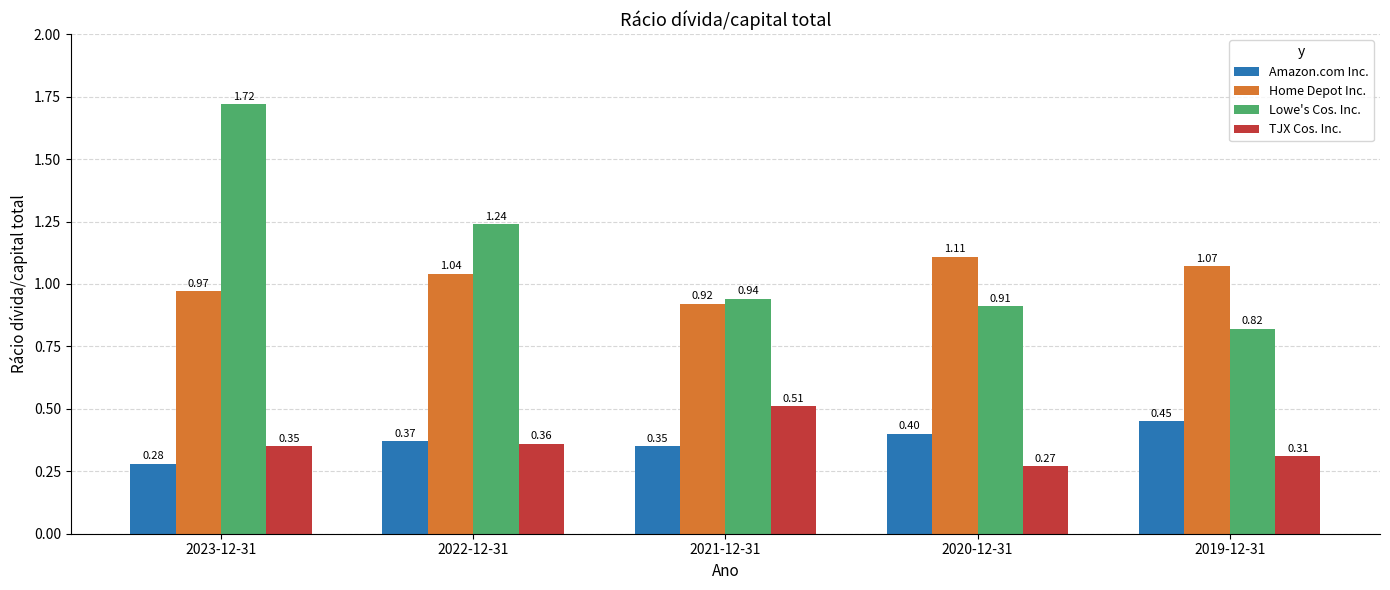

Is it true that Amazon.com Inc. equals 0.6 at 2020-12-31?

False